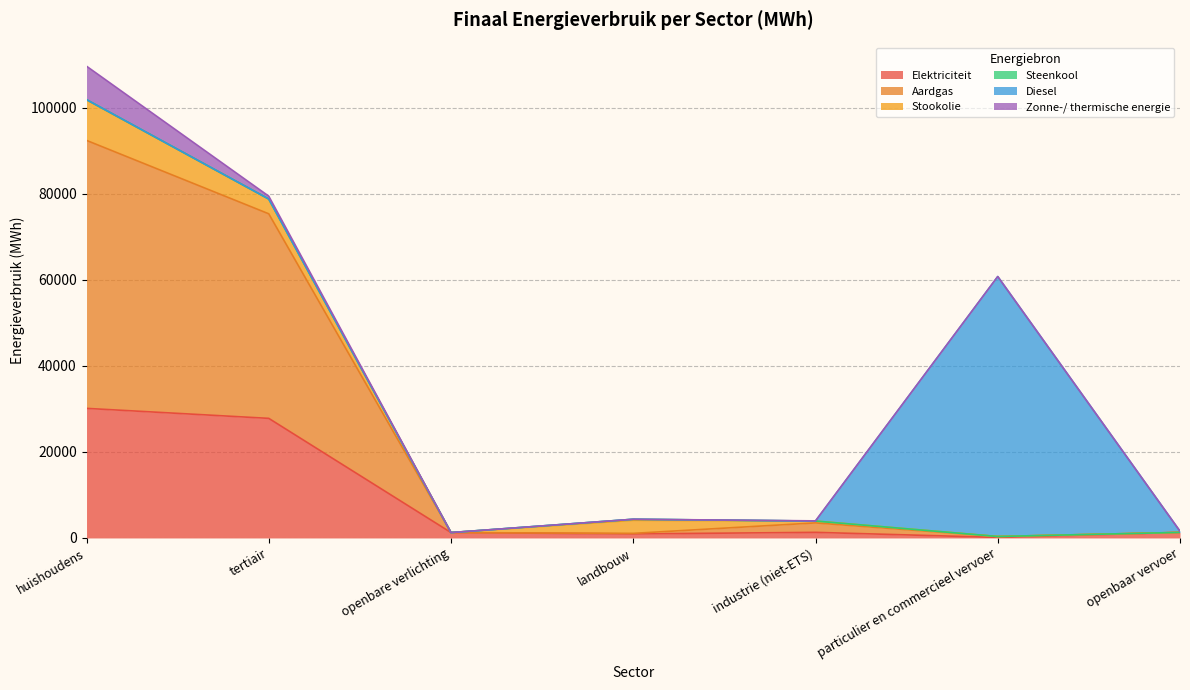

Does the chart display data point markers on the line(s)?

No